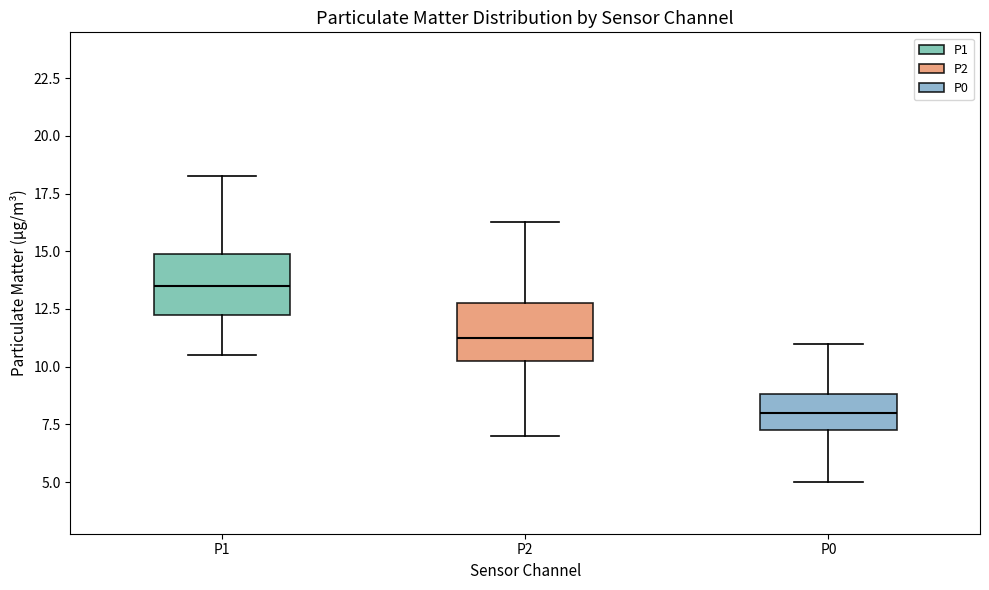

Reading left to right, read every box against the y-axis: the position of its median line, the range the box covers, and the ends of its whiskers. The values are not printed on the chart, so give them approximately, as read against the axis.

P1: median 13.5, box 12.5 to 15.0, whiskers 10.5 to 18.5
P2: median 11.5, box 10.5 to 13.0, whiskers 7.0 to 16.5
P0: median 8.0, box 7.5 to 9.0, whiskers 5.0 to 11.0